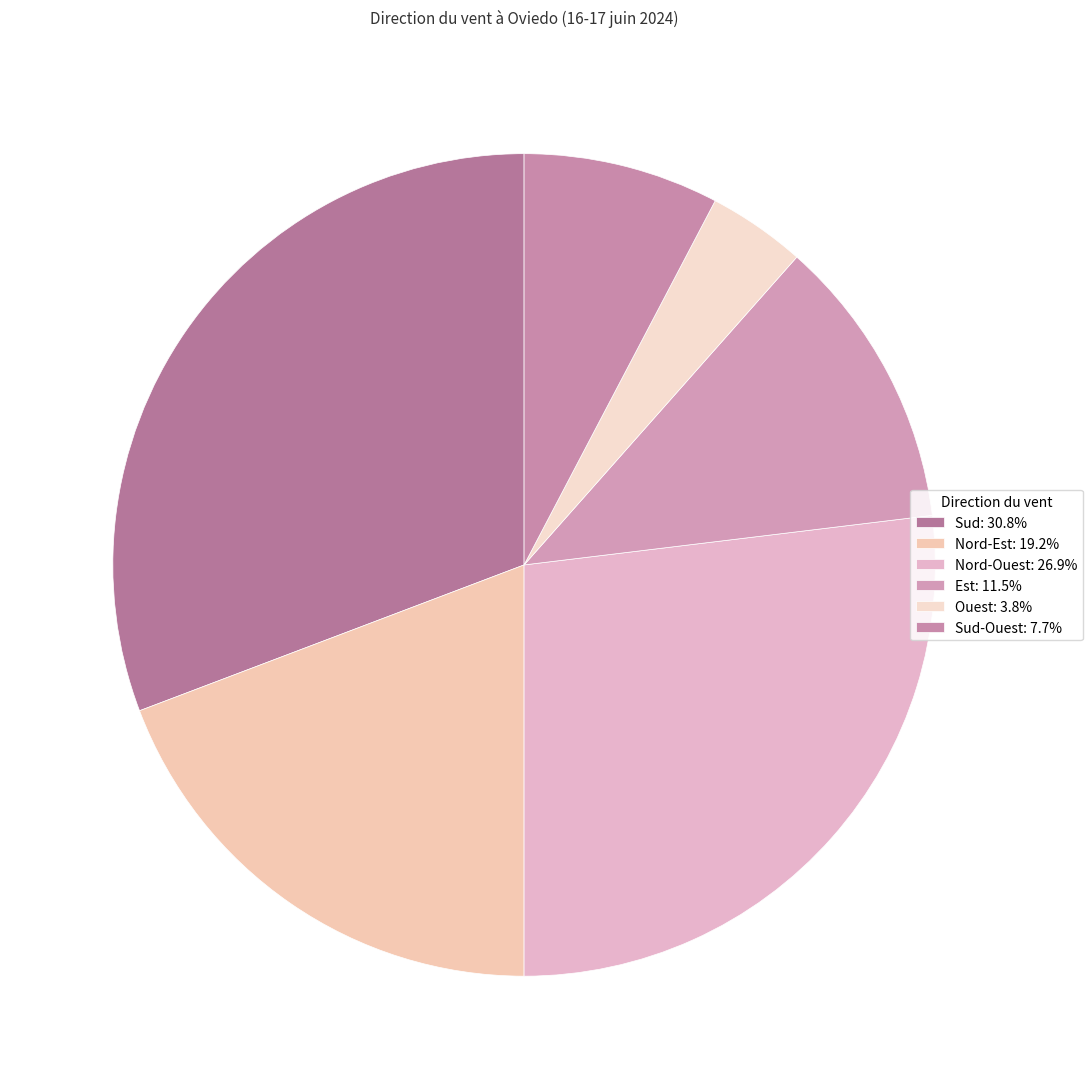

Does any single category account for the majority?

No